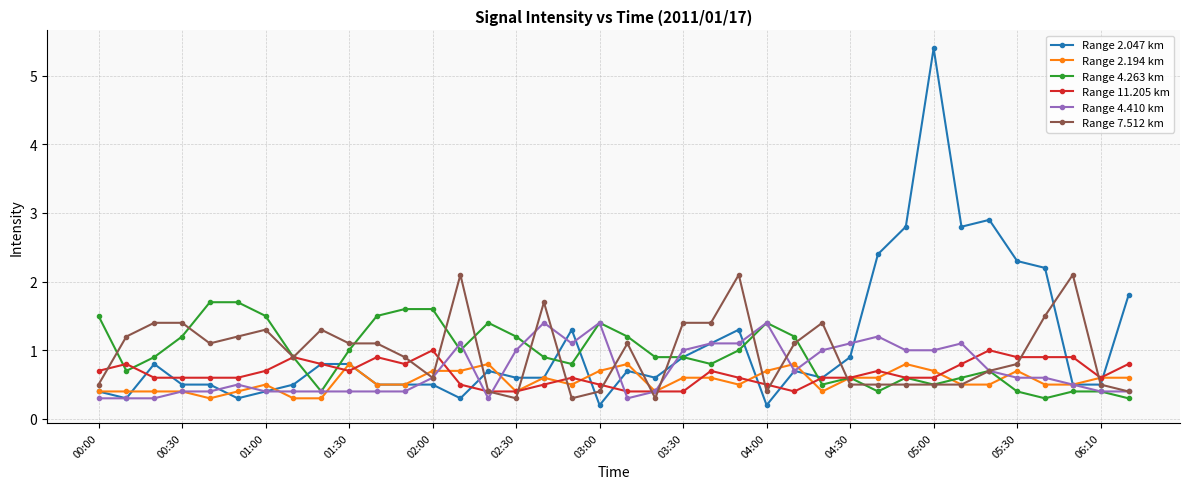

True or false: Range 7.512 km has more than 2 interior local peaks.

True